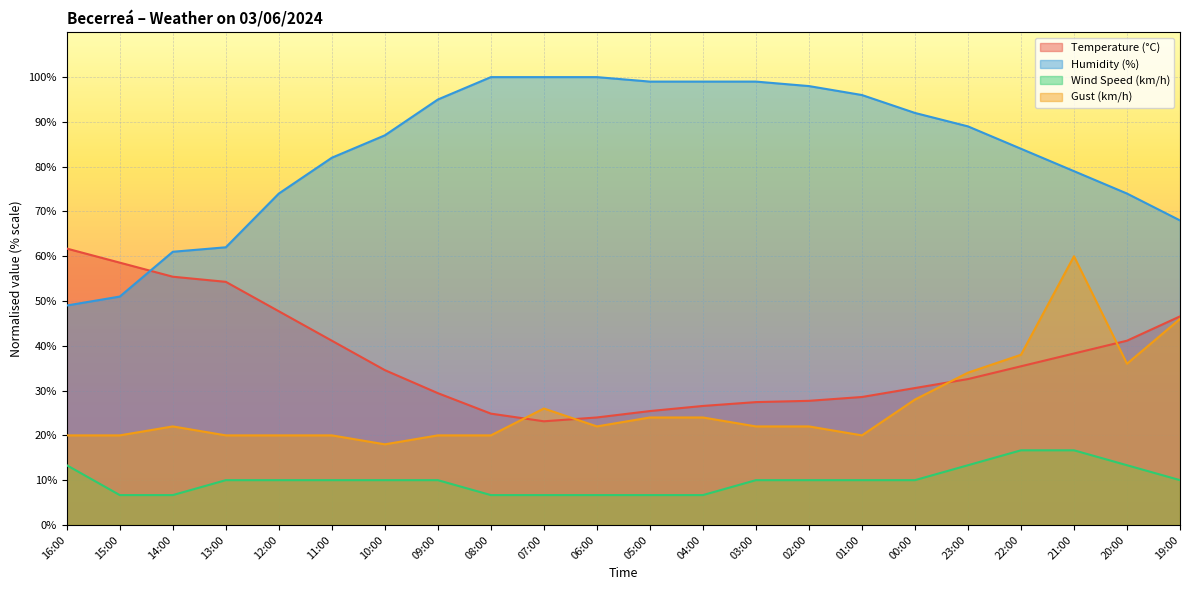

What is the approximate value of Gust (km/h) at 06:00?

22.0